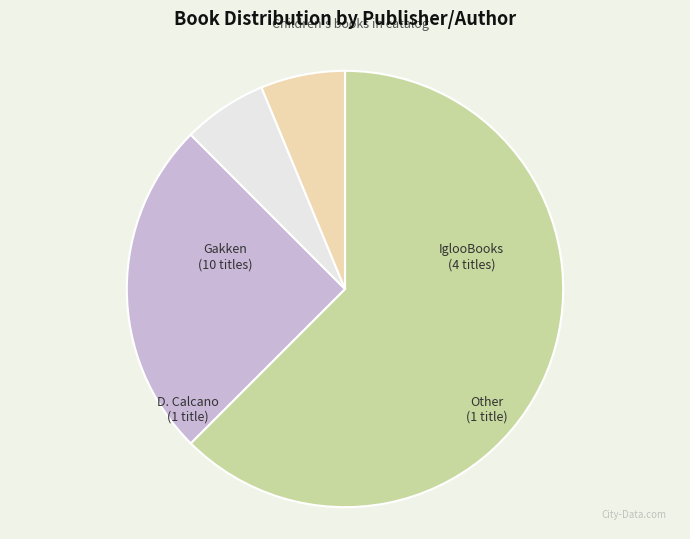

Is there any slice that represents more than half of the pie?

Yes